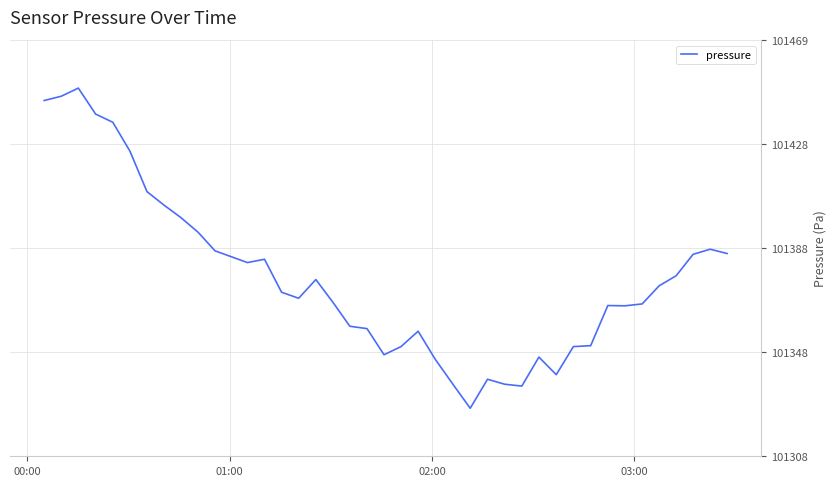

What is the greatest value displayed?

101450.1